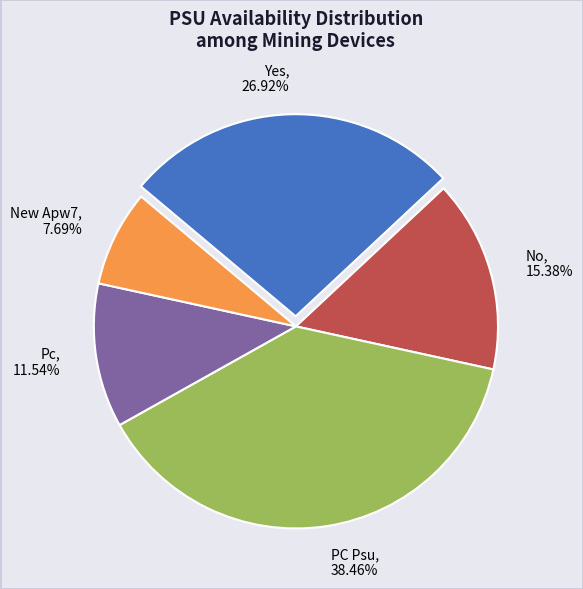

How many slices are in this pie chart?

5